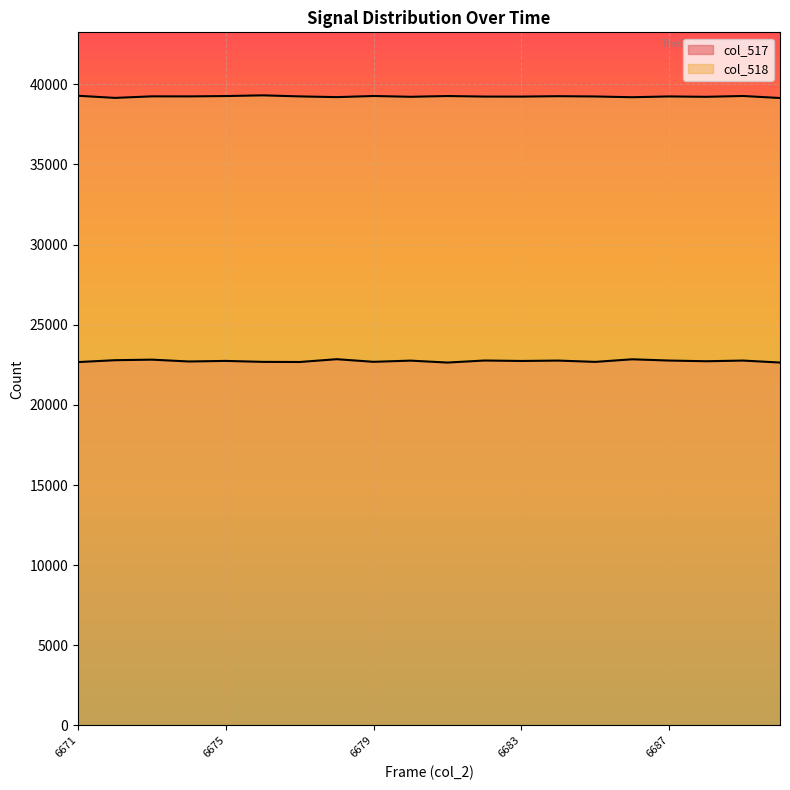

Rank the series at 6680 from highest to lowest value.

col_518, col_517